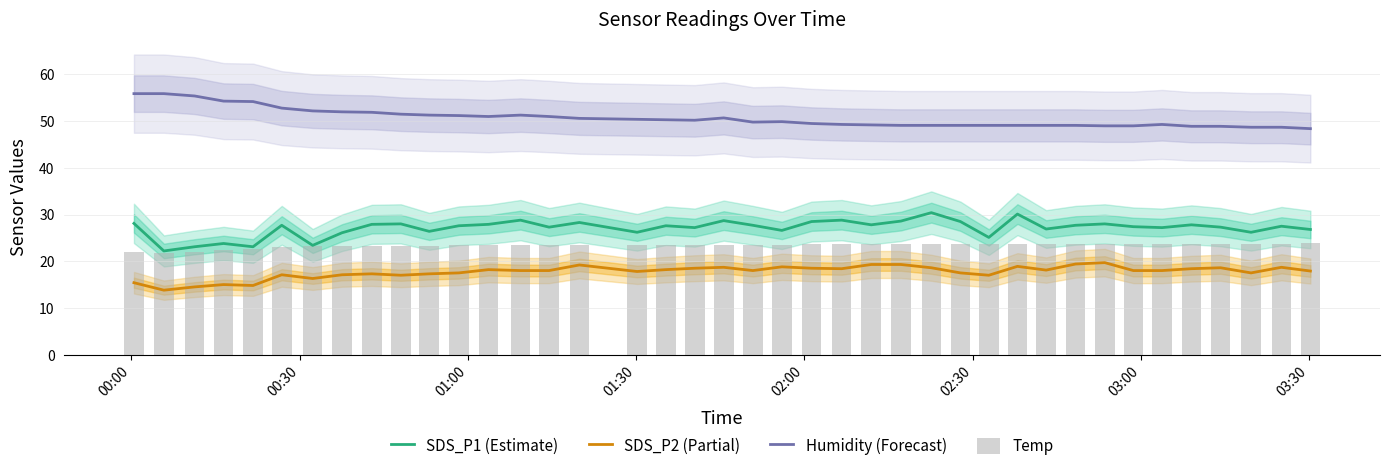

True or false: SDS_P1 (Estimate) and SDS_P2 (Partial) cross at least once.

False